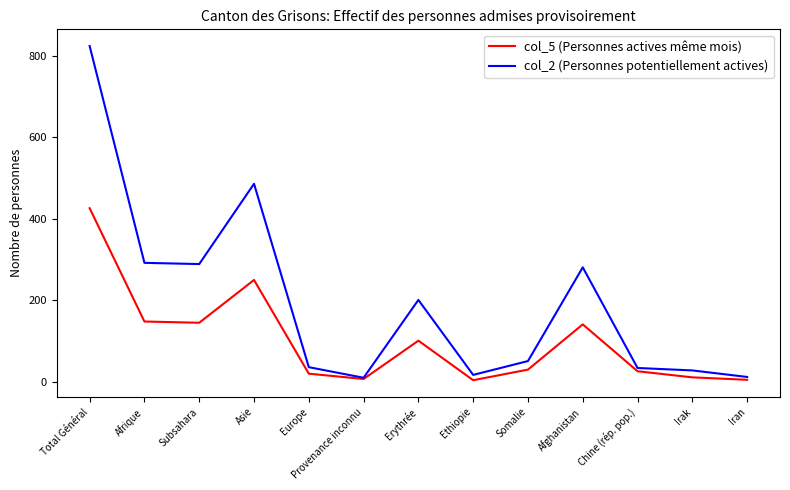

Which series has the largest total across all categories?

col_2 (Personnes potentiellement actives)